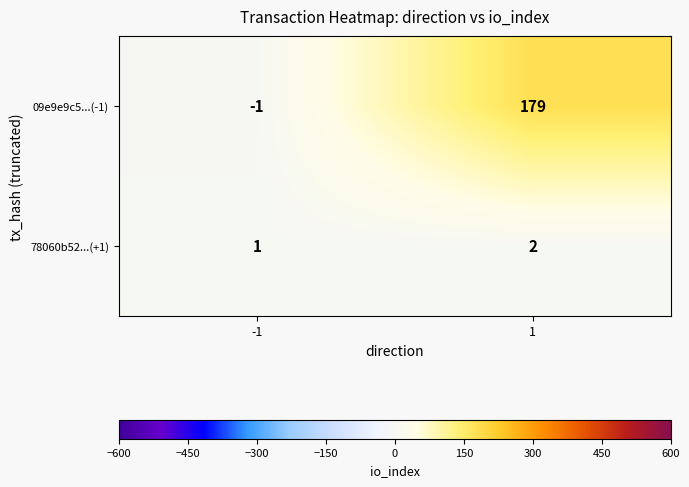

What is the sum of all 78060b52...(+1) values?

3